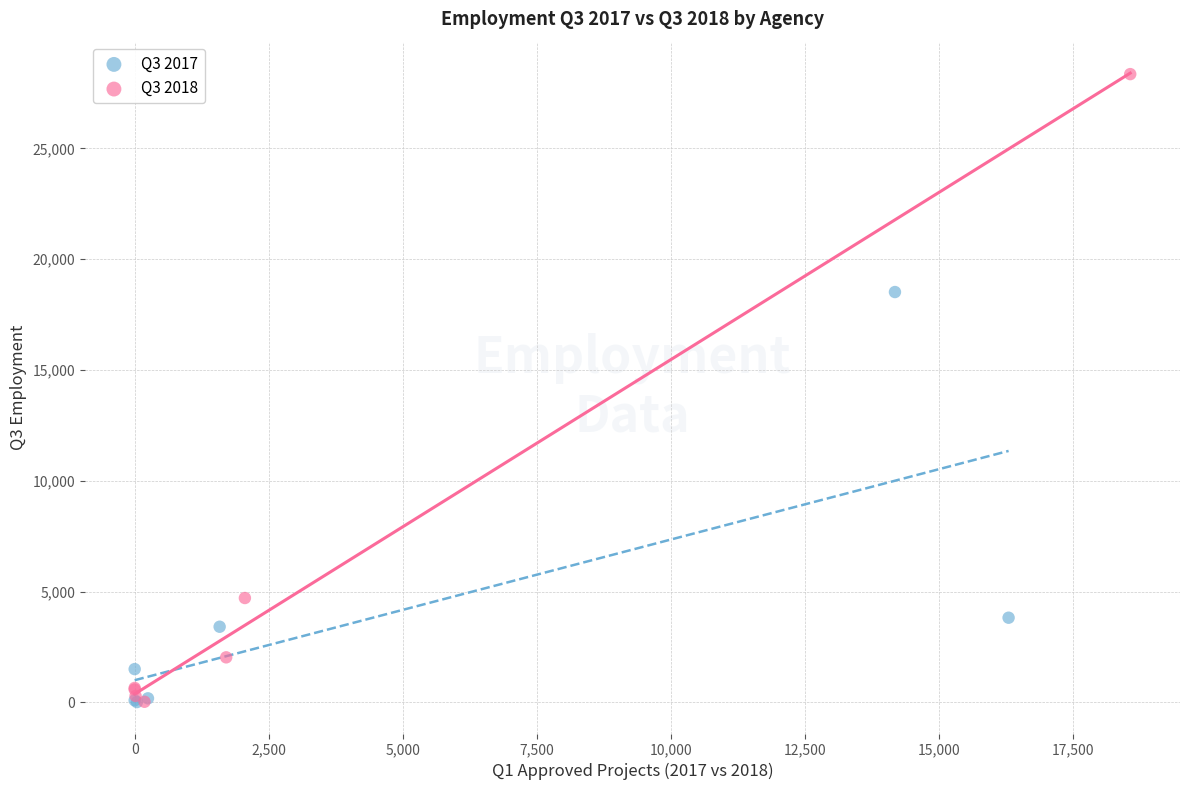

Which series has the widest spread of Y values?

Q3 2018